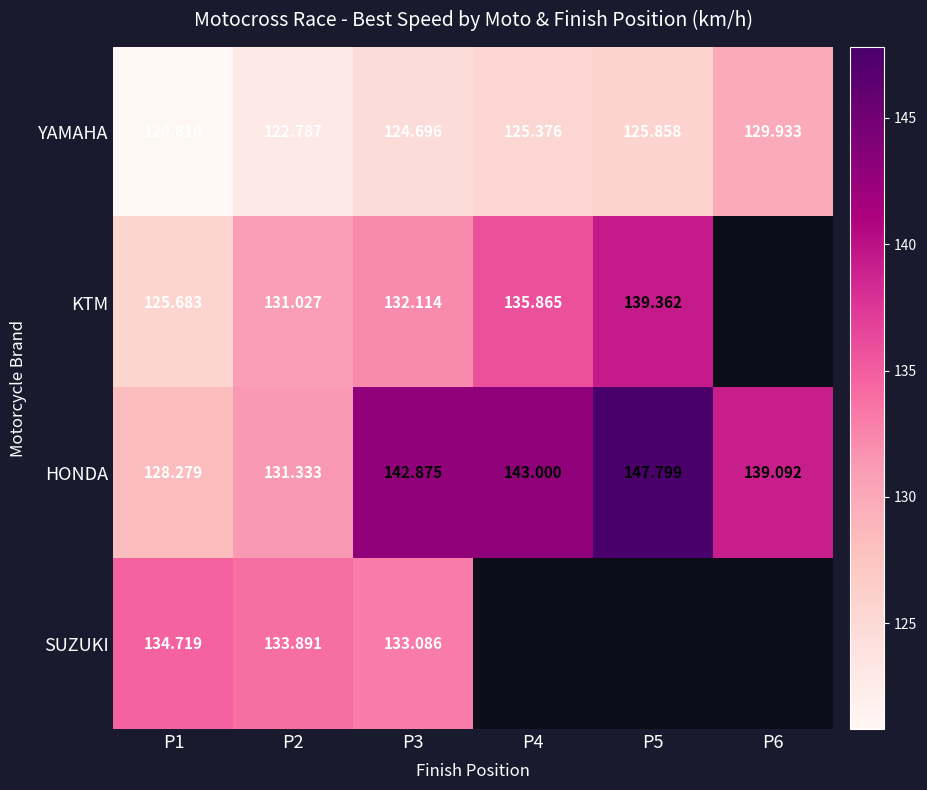

Rank the categories by KTM value from lowest to highest.

P1, P2, P3, P4, P5, P6